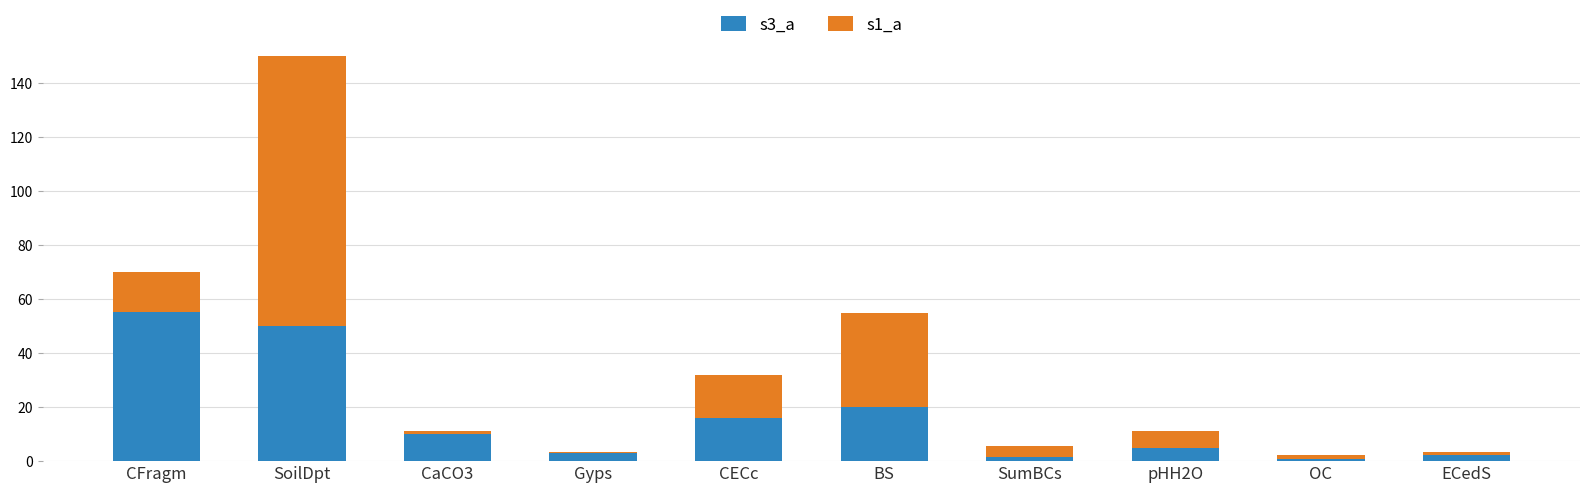

What is the difference between the second highest and minimum values in the s3_a series?

49.3